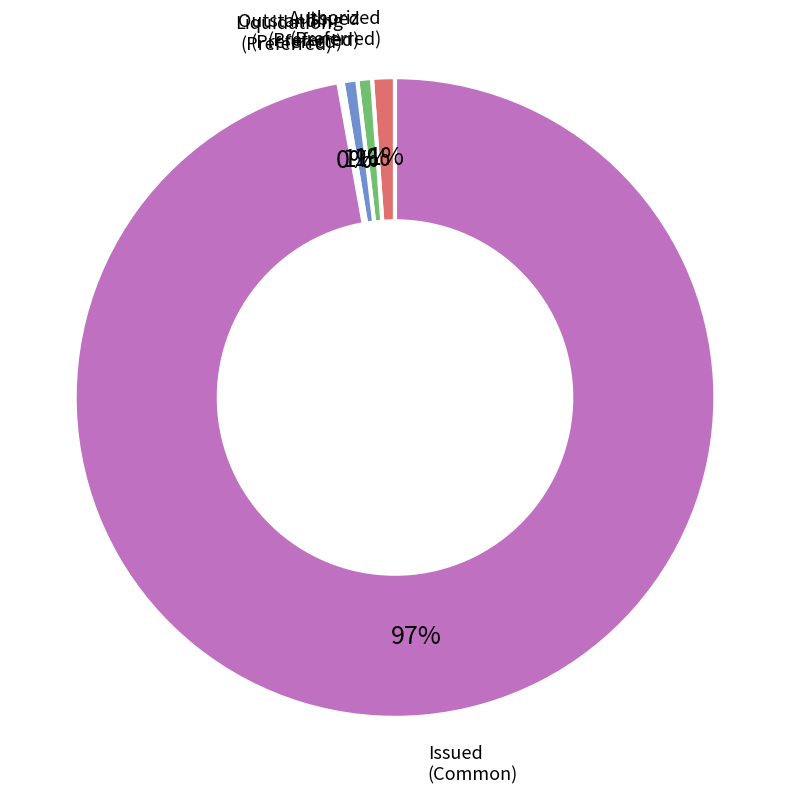

Does any single category account for the majority?

Yes